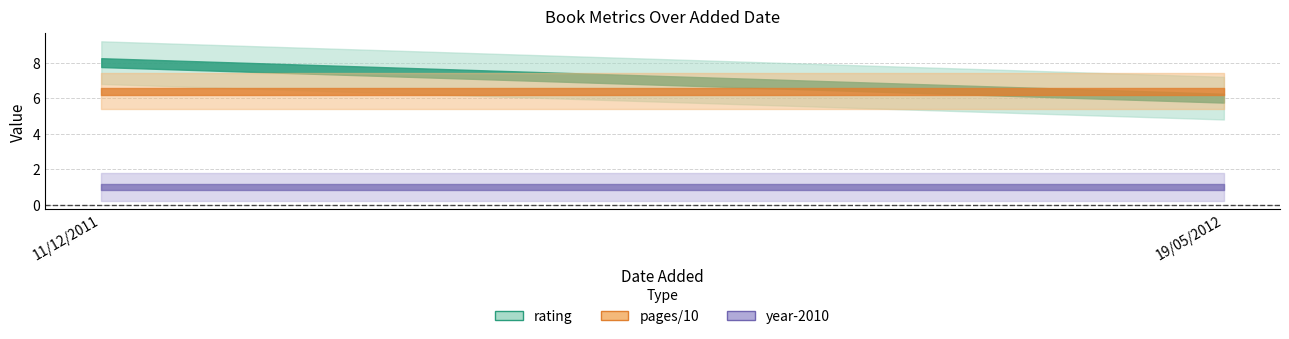

At which category is the sum across all series the highest?

11/12/2011